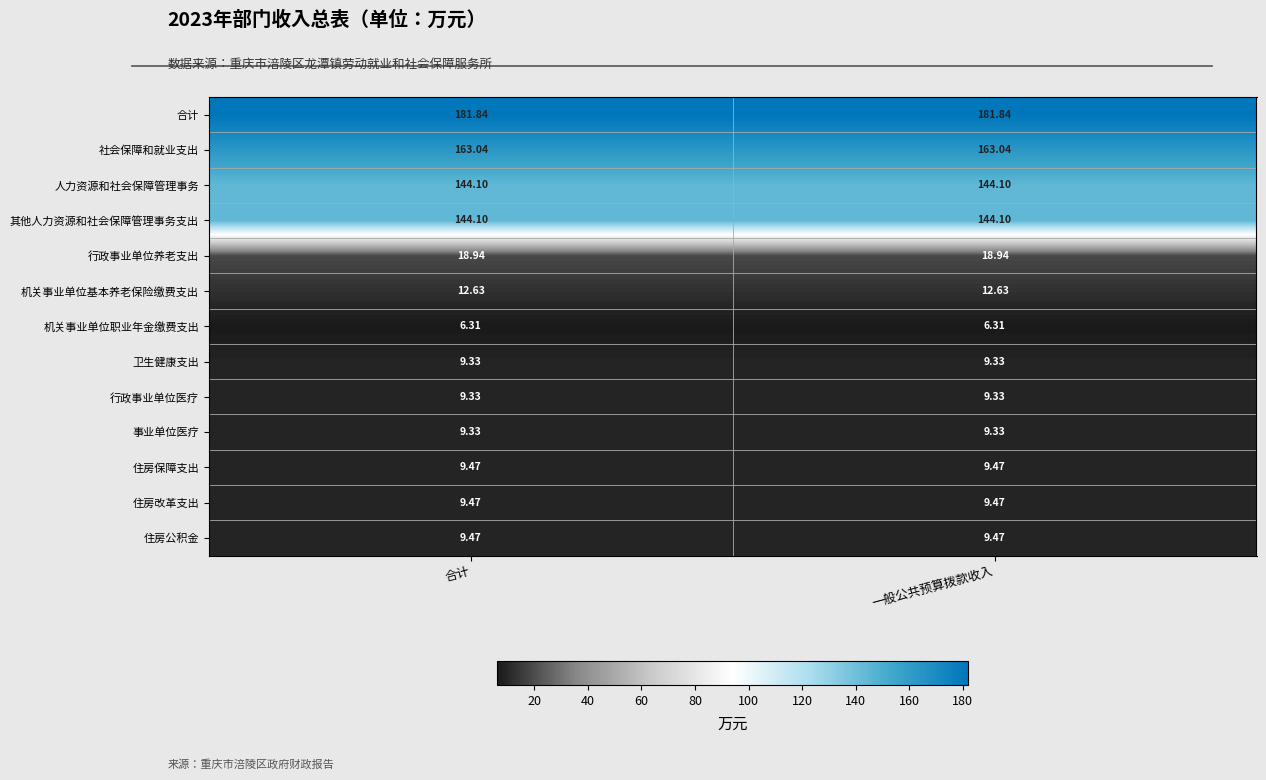

Which series has the largest total across all categories?

合计